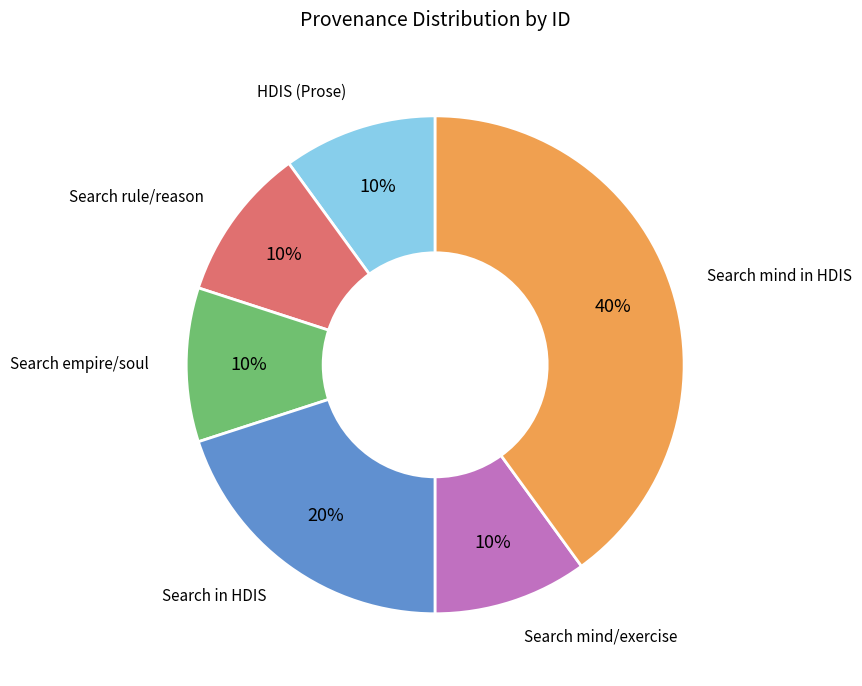

How many slices are in this pie chart?

6